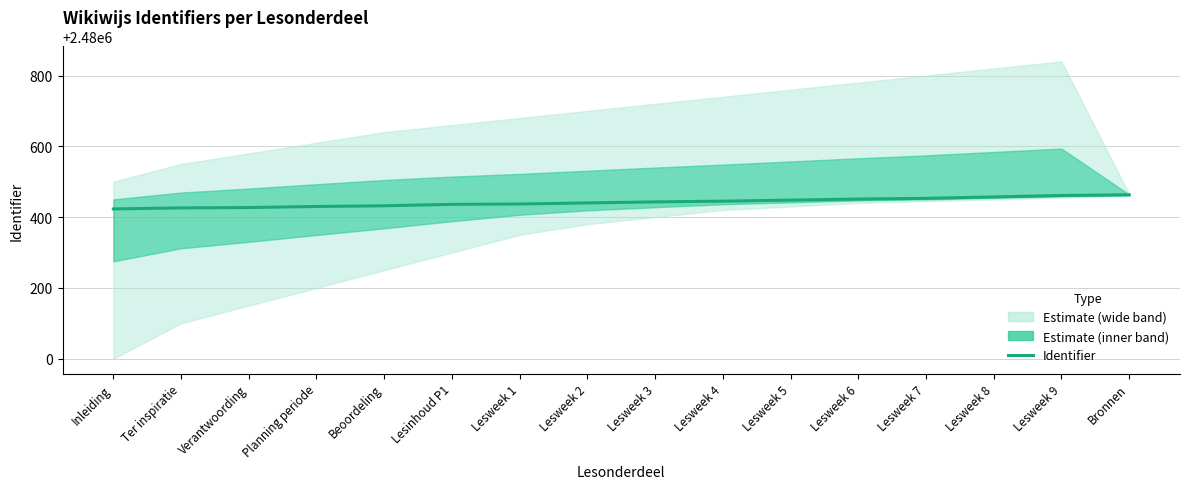

What is the difference between the maximum and second lowest values?

37